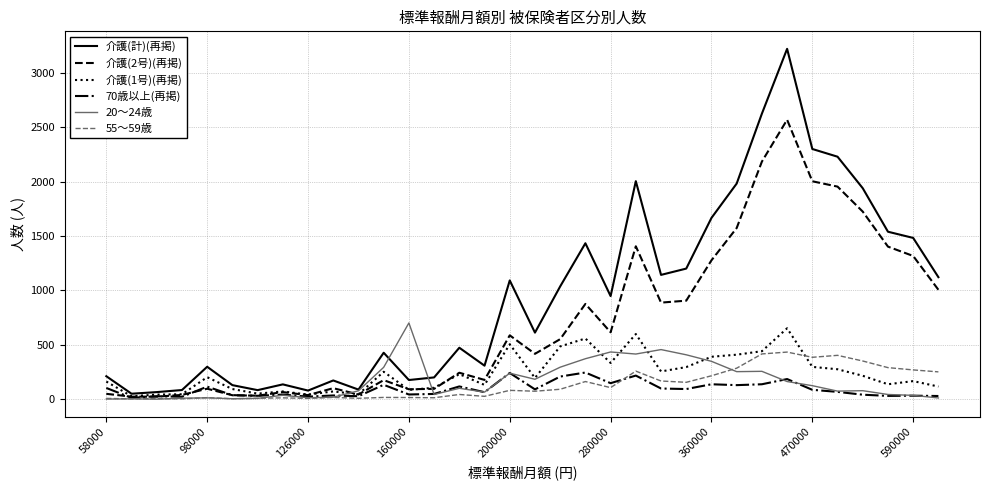

What is the maximum value shown in the chart?

3222